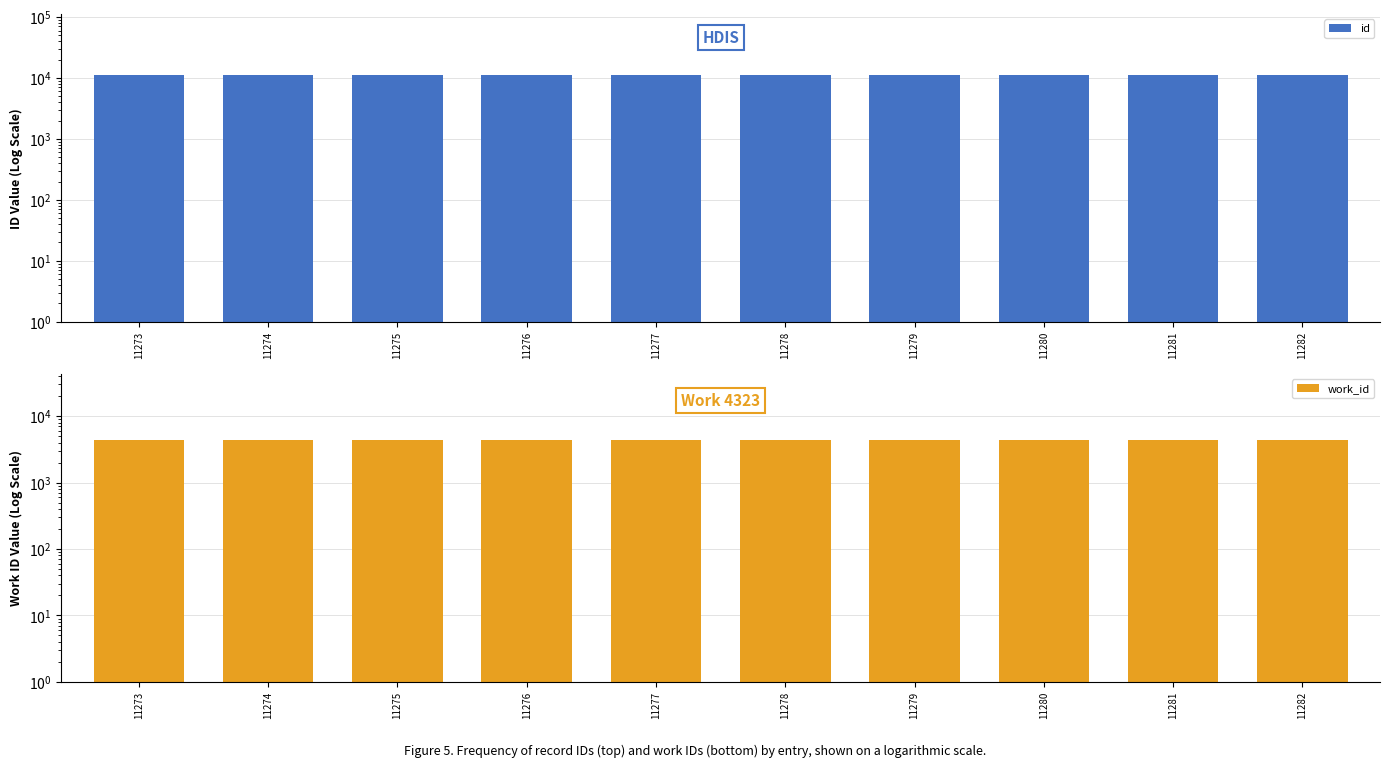

What value does the id series have at 11275?

11275